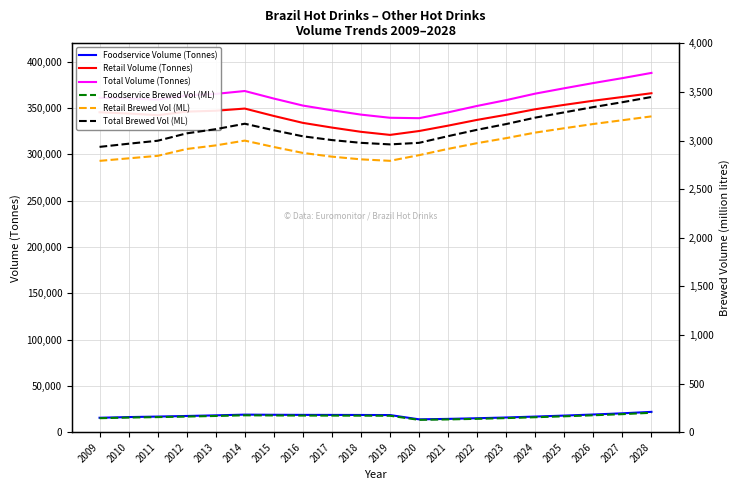

At which label does Foodservice Brewed Vol (ML) first exceed 166?

2013